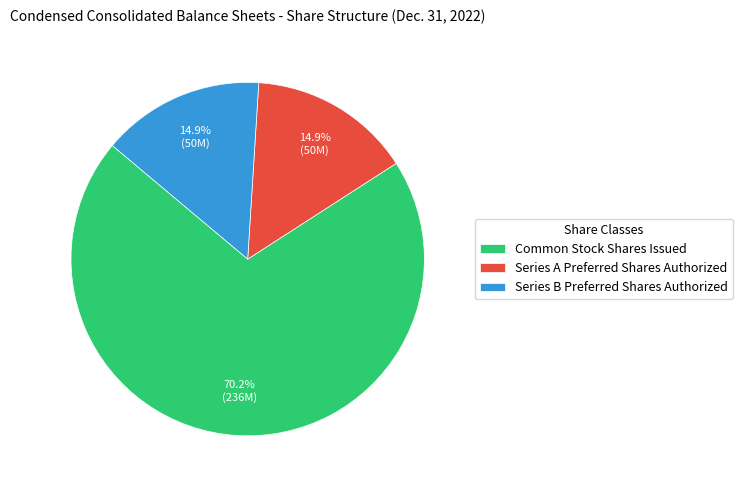

Count the number of slices in the pie.

3